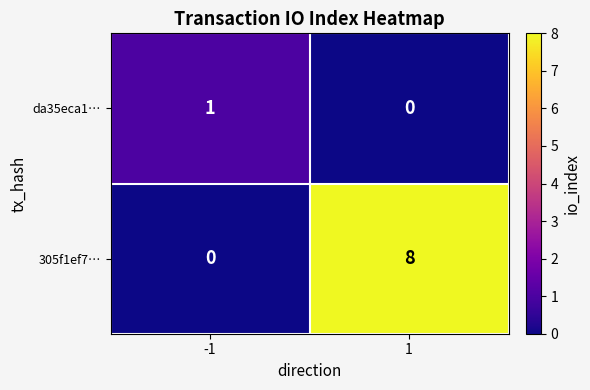

Is it true that 305f1ef7… equals 13 at 1?

False